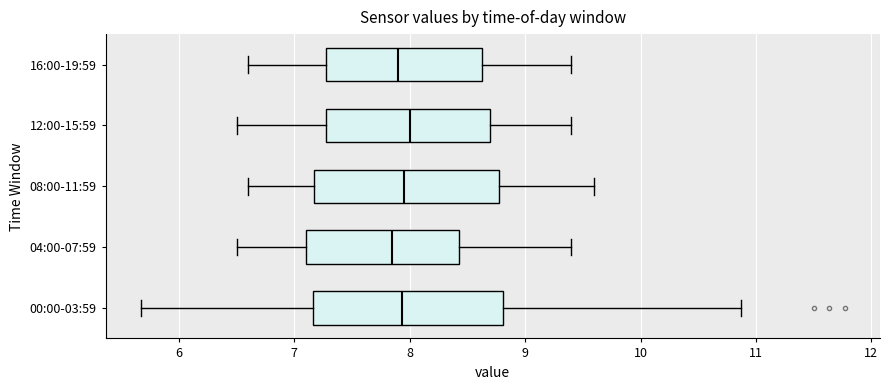

Reading bottom to top, transcribe this box plot: for each box, give where its median line is, the range the box spans, and where its two whiskers end, as read against the x-axis. The values are not printed on the chart, so give them approximately, as read against the axis.

00:00-03:59: median 7.9, box 7.2 to 8.8, whiskers 5.7 to 10.9
04:00-07:59: median 7.9, box 7.1 to 8.4, whiskers 6.5 to 9.4
08:00-11:59: median 8.0, box 7.2 to 8.8, whiskers 6.6 to 9.6
12:00-15:59: median 8.0, box 7.3 to 8.7, whiskers 6.5 to 9.4
16:00-19:59: median 7.9, box 7.3 to 8.6, whiskers 6.6 to 9.4